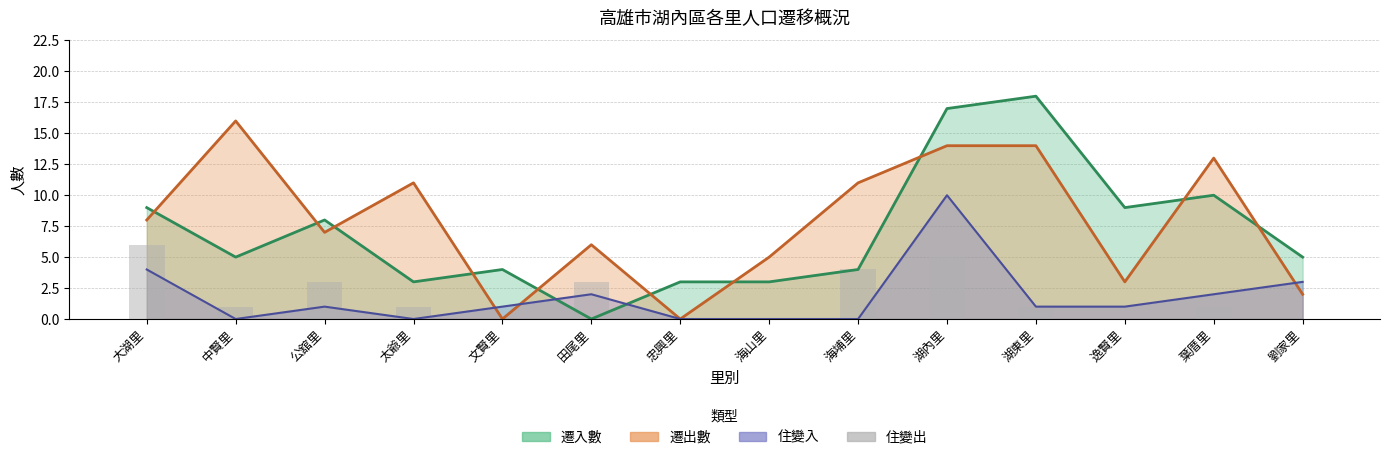

Between 太爺里 and 葉厝里, which is larger?

太爺里